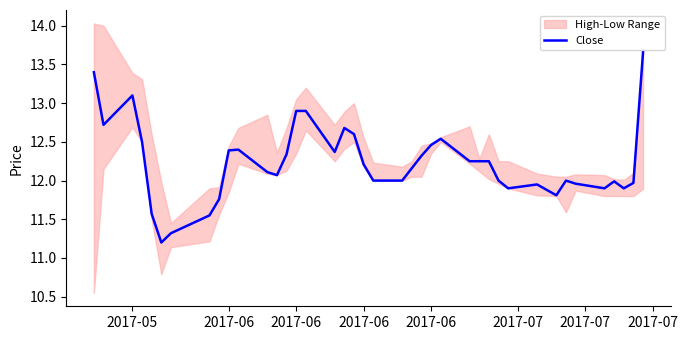

What is the maximum value shown in the chart?

13.7